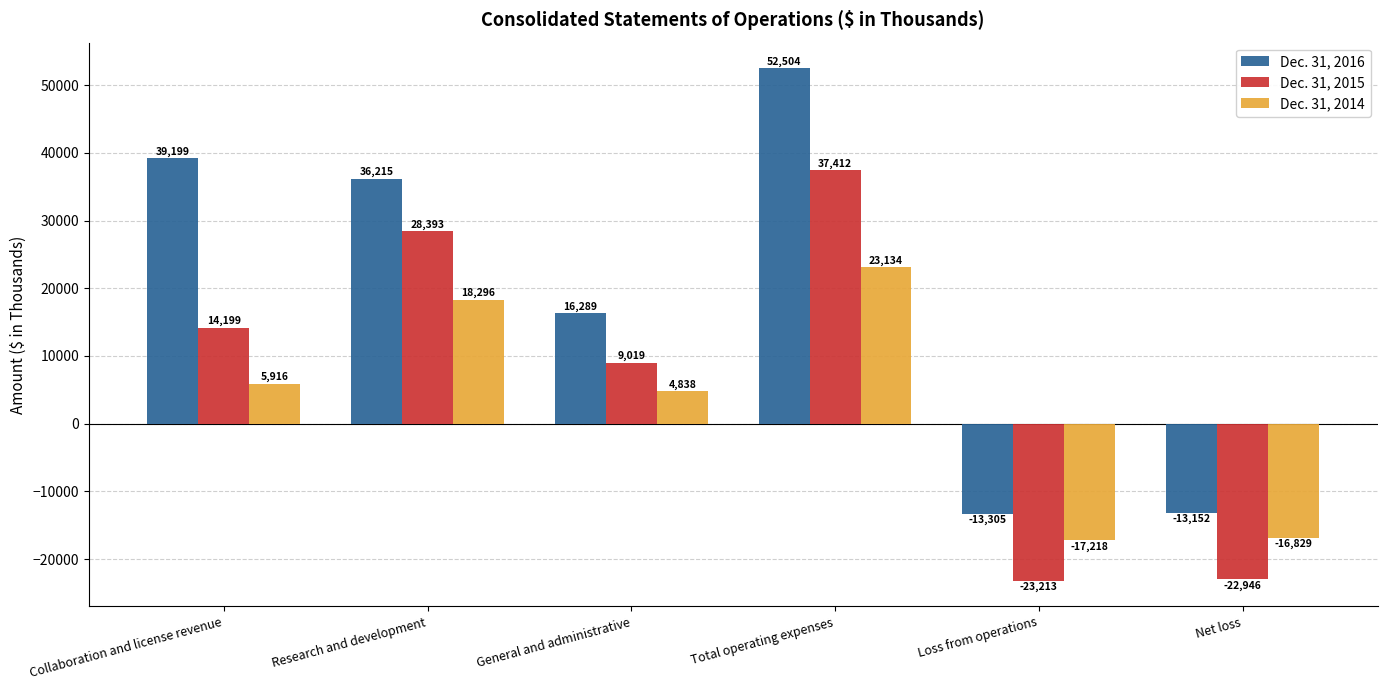

List the series in order of their overall mean, lowest first.

Dec. 31, 2014, Dec. 31, 2015, Dec. 31, 2016